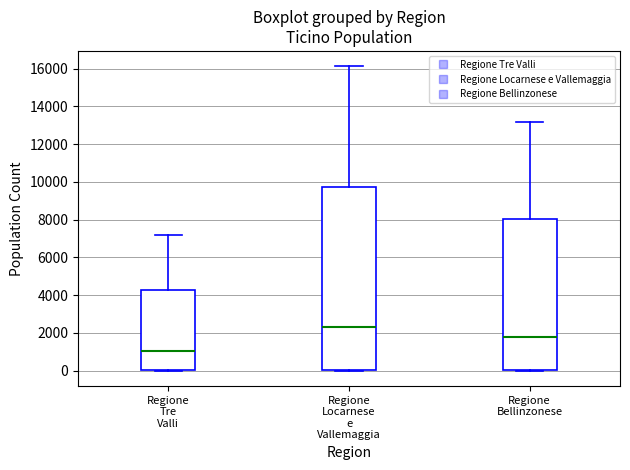

Which box has the lowest median line?

Regione Tre Valli